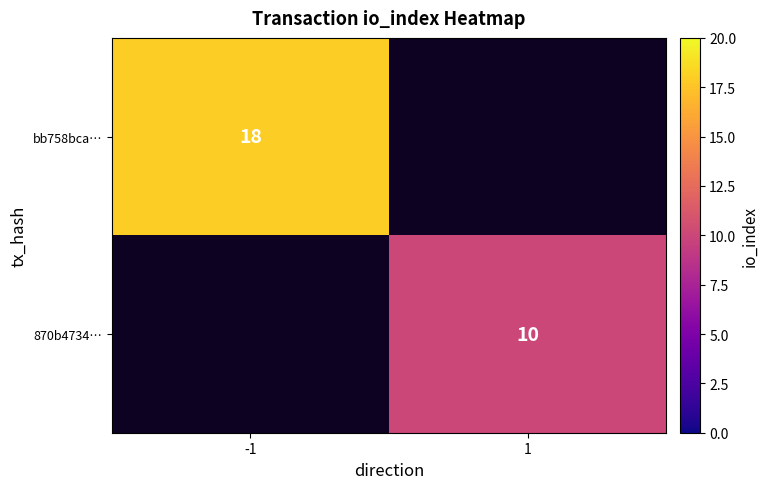

The value of 870b4734… at 1 is 16. True or false?

False